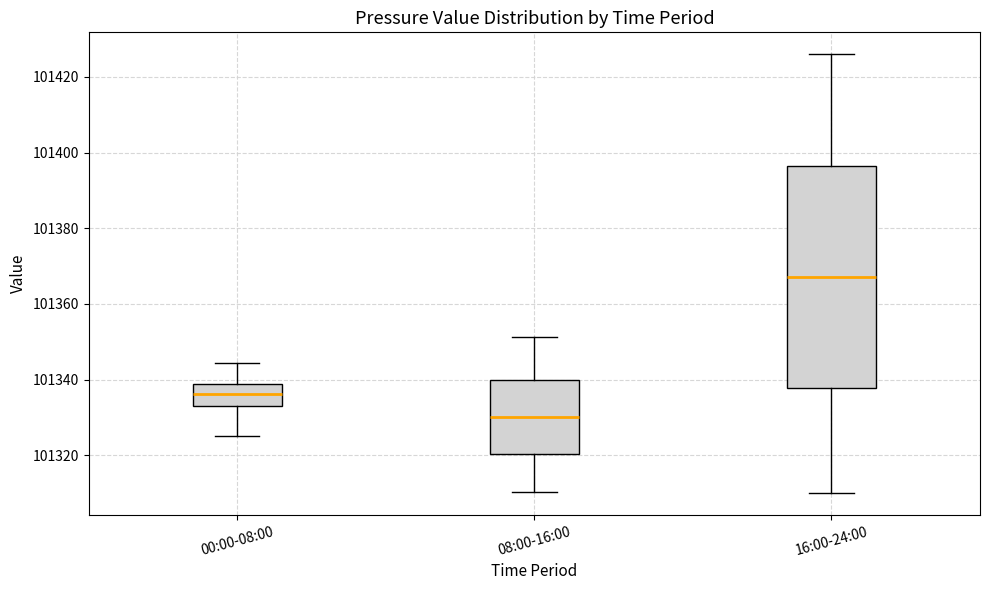

Reading left to right, transcribe this box plot: for each box, give where its median line is, the range the box spans, and where its two whiskers end, as read against the y-axis. The values are not printed on the chart, so give them approximately, as read against the axis.

00:00-08:00: median 101336, box 101334 to 101338, whiskers 101326 to 101344
08:00-16:00: median 101330, box 101320 to 101340, whiskers 101310 to 101352
16:00-24:00: median 101368, box 101338 to 101396, whiskers 101310 to 101426